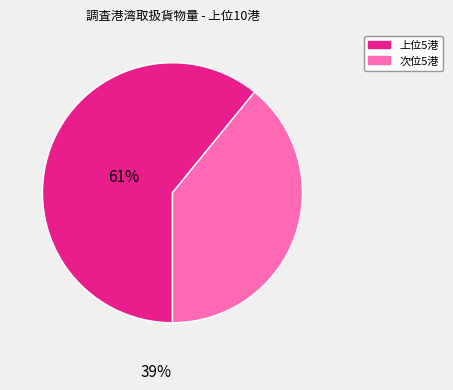

Is there any slice that represents more than half of the pie?

Yes